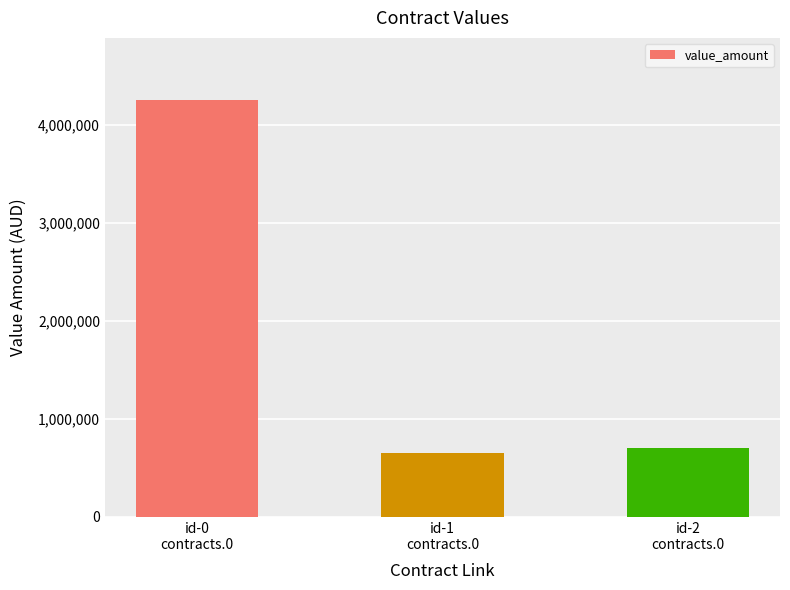

Approximately how many times larger is the value at id-2
contracts.0 compared to id-1
contracts.0?

1.1